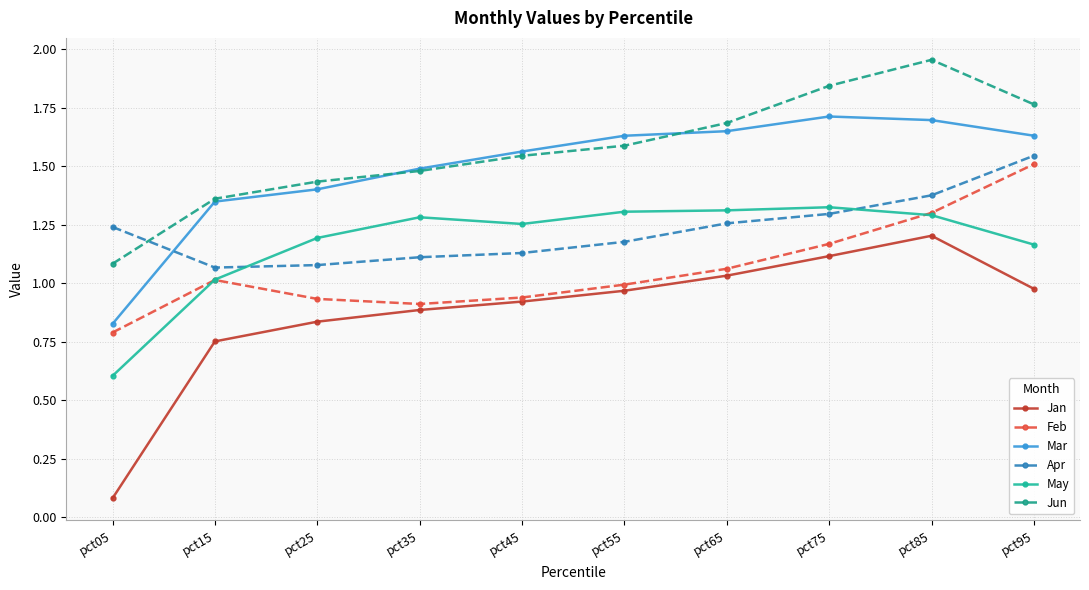

What are all the series names shown in the legend?

Jan, Feb, Mar, Apr, May, Jun